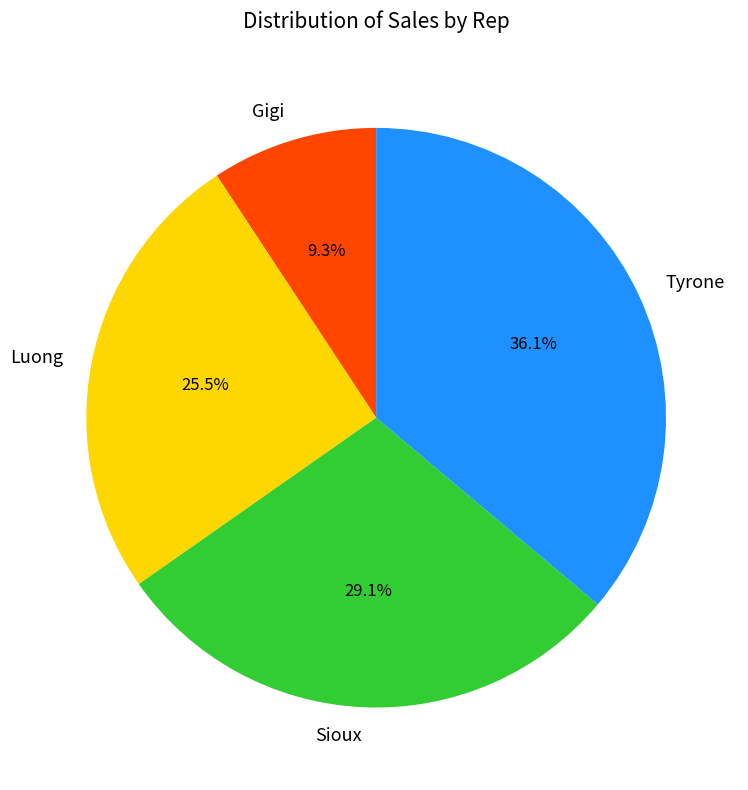

To the nearest percent, what is the average slice percentage?

25%